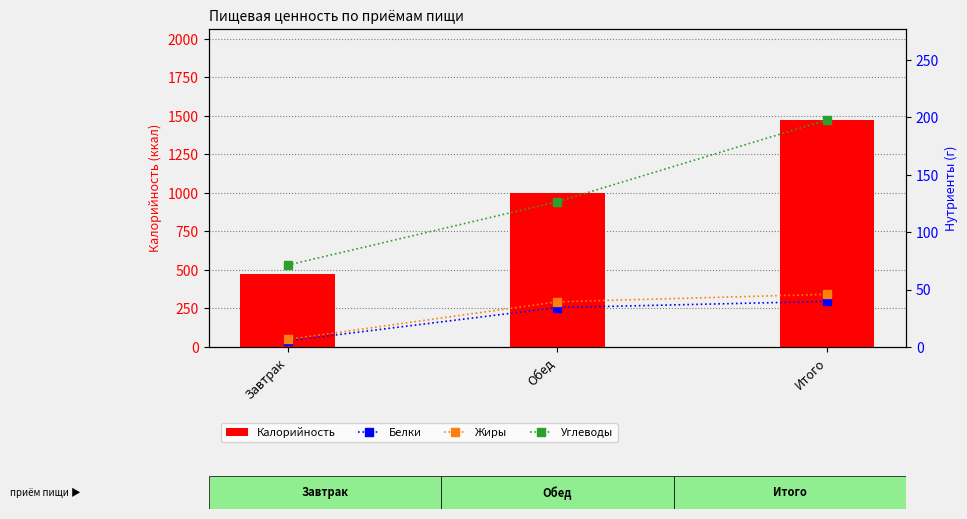

What is the label of the 1st bar from the left?

Завтрак